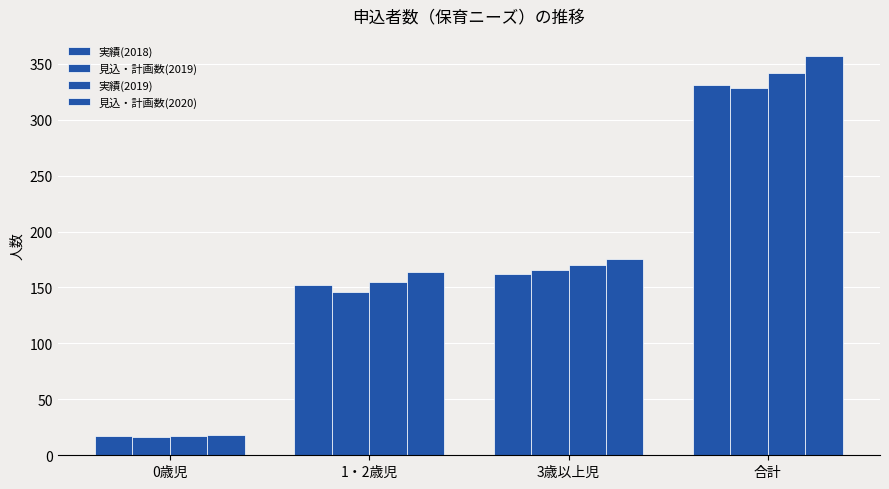

Reading right to left, extract all data points from this chart.

実績(2018): 331	162	152	17
見込・計画数(2019): 328	166	146	16
実績(2019): 342	170	155	17
見込・計画数(2020): 357	175	164	18